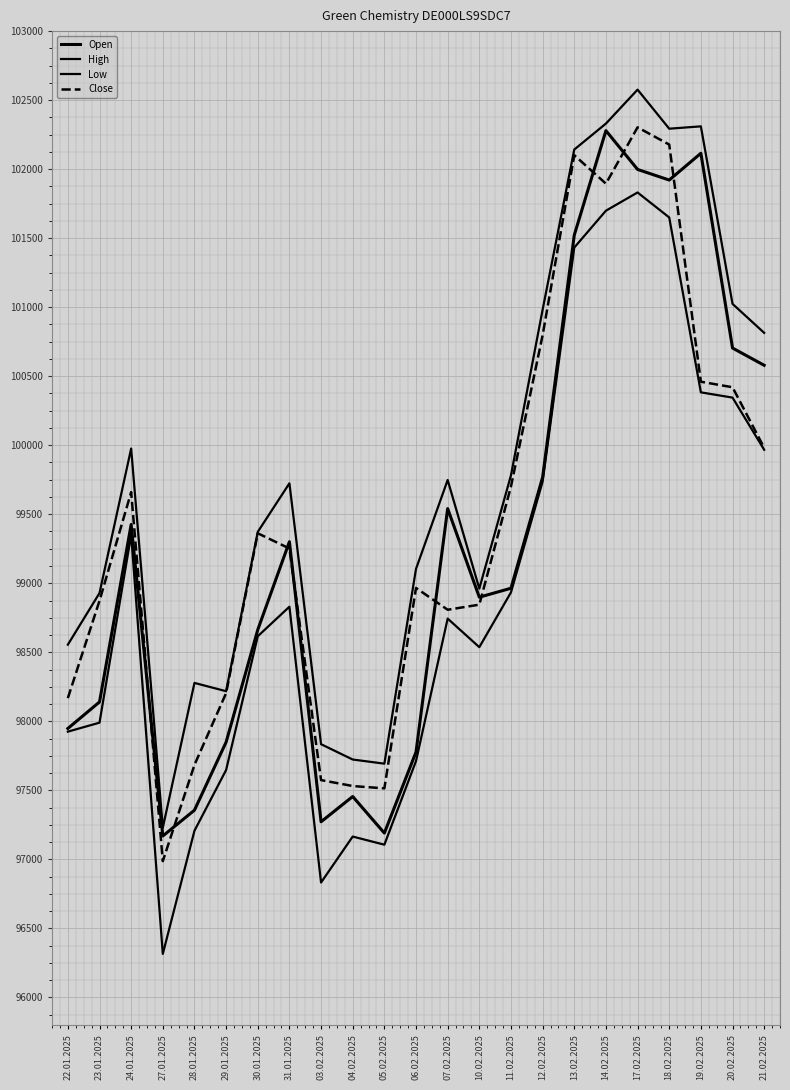

Which series has the widest spread of values?

Low